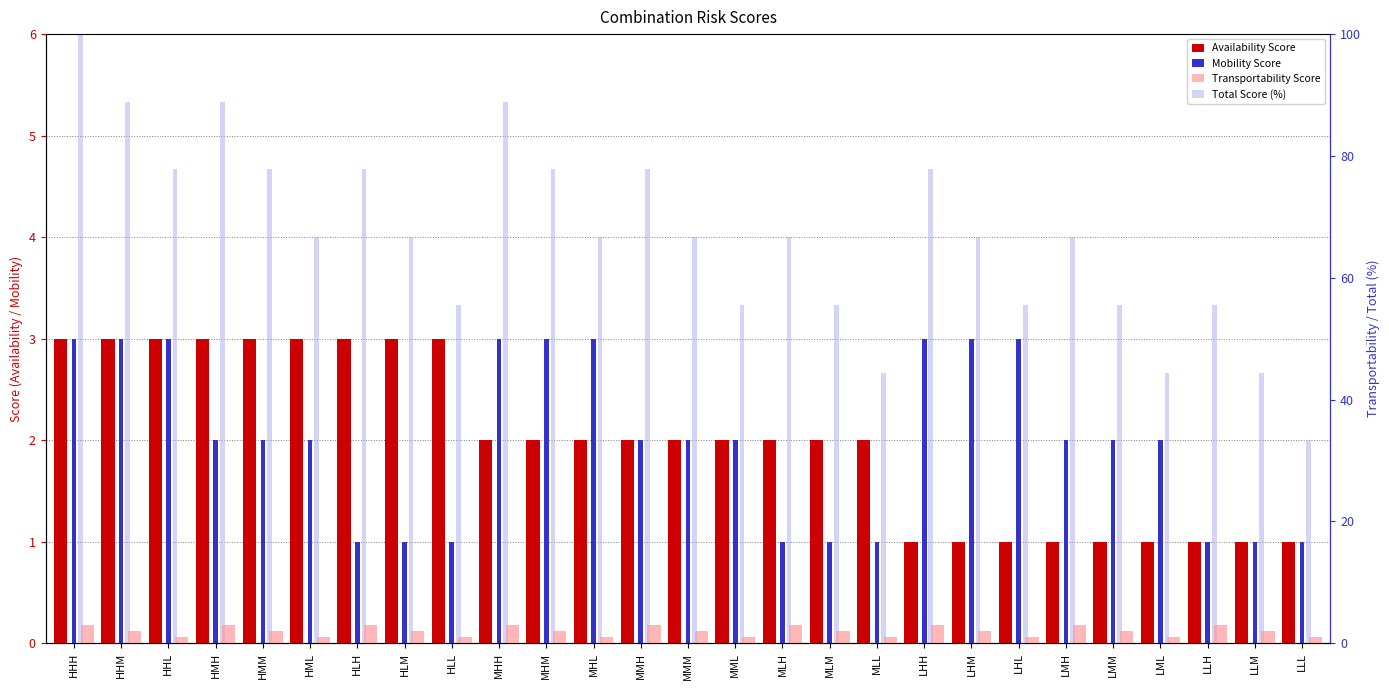

List the labels in order of Transportability Score value, smallest first.

HHL, HML, HLL, MHL, MML, MLL, LHL, LML, LLL, HHM, HMM, HLM, MHM, MMM, MLM, LHM, LMM, LLM, HHH, HMH, HLH, MHH, MMH, MLH, LHH, LMH, LLH